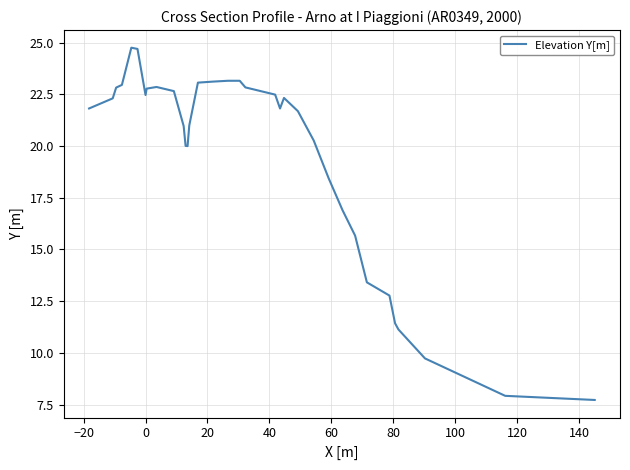

Is this an area chart (filled region under the line)?

No